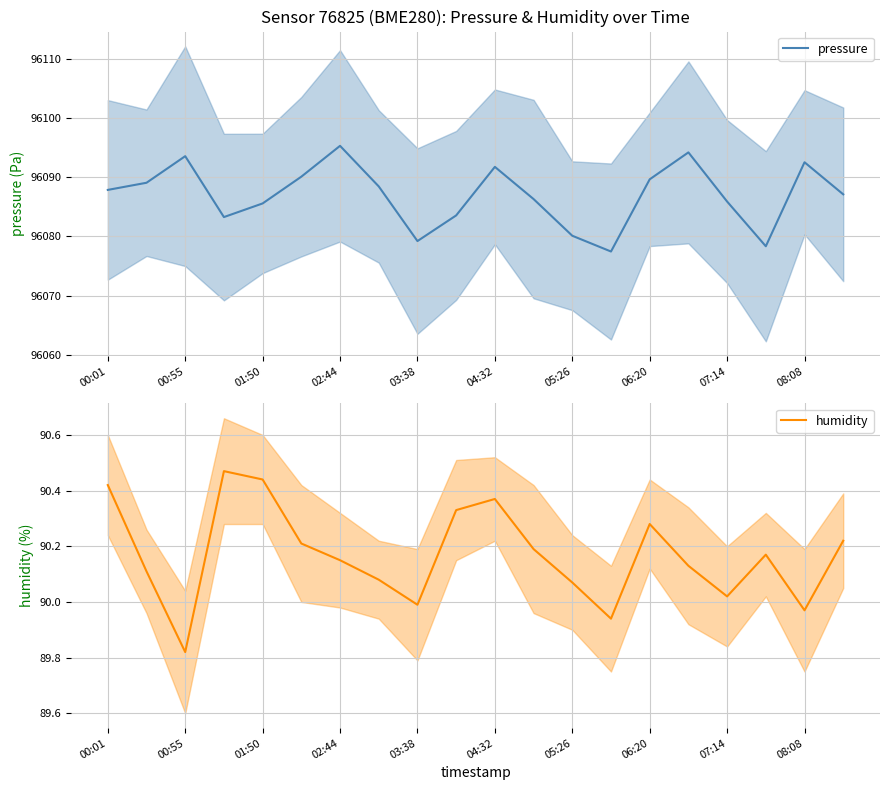

What is the highest value of the pressure series?

96095.3